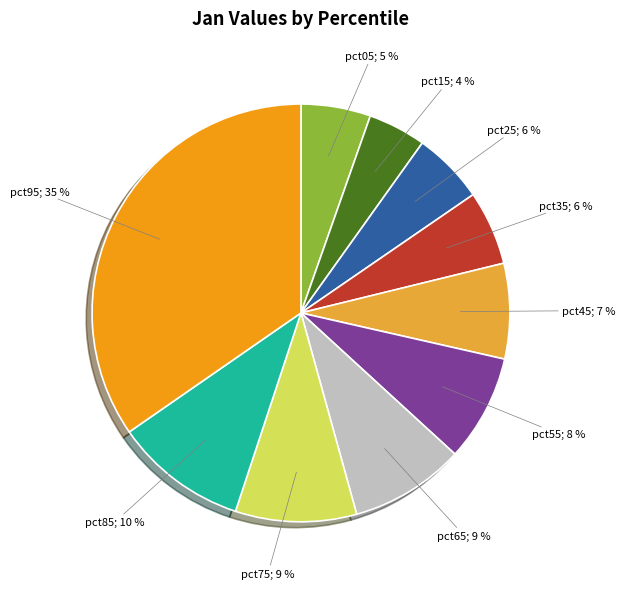

Is there any slice that represents more than half of the pie?

No